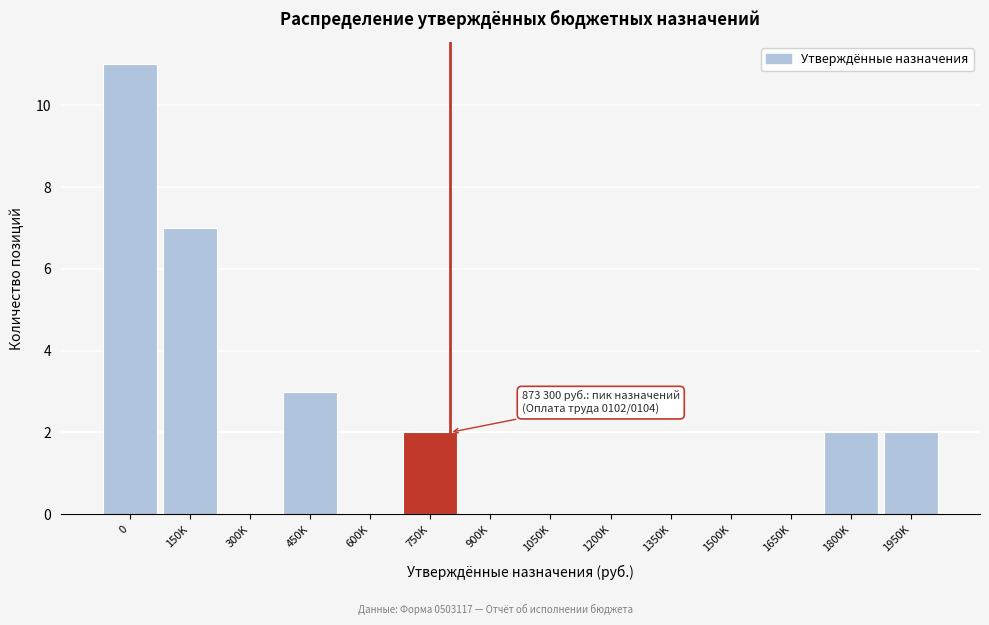

Reading right to left, extract all data points from this chart.

1950K=2	1800K=2	1650K=0	1500K=0	1350K=0	1200K=0	1050K=0	900K=0	750K=2	600K=0	450K=3	300K=0	150K=7	0=11